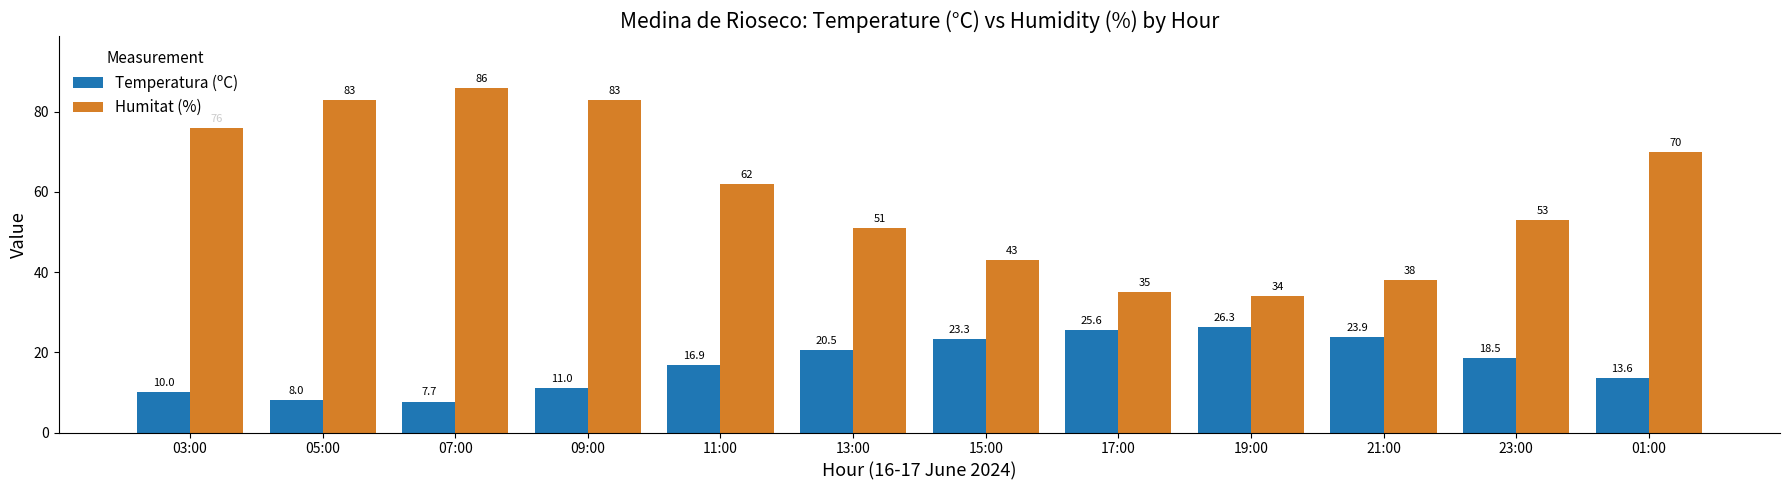

How many categories are shown in the chart?

12